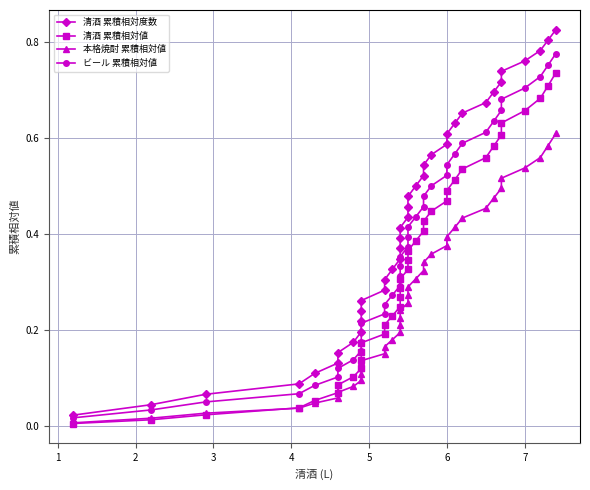

Which series has the largest range (max minus min)?

清酒 累積相対度数